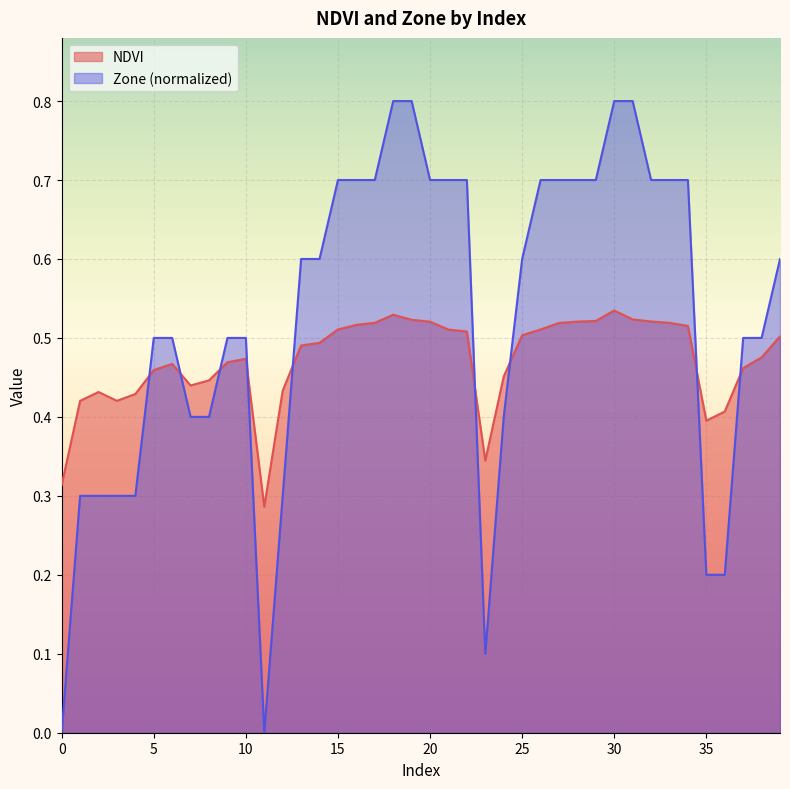

Reading right to left, list all the values displayed in this chart.

NDVI: 0.5	0.5	0.5	0.4	0.4	0.5	0.5	0.5	0.5	0.5	0.5	0.5	0.5	0.5	0.5	0.5	0.3	0.5	0.5	0.5	0.5	0.5	0.5	0.5	0.5	0.5	0.5	0.4	0.3	0.5	0.5	0.4	0.4	0.5	0.5	0.4	0.4	0.4	0.4	0.3
Zone: 0.6	0.5	0.5	0.2	0.2	0.7	0.7	0.7	0.8	0.8	0.7	0.7	0.7	0.7	0.6	0.4	0.1	0.7	0.7	0.7	0.8	0.8	0.7	0.7	0.7	0.6	0.6	0.3	0.0	0.5	0.5	0.4	0.4	0.5	0.5	0.3	0.3	0.3	0.3	0.0